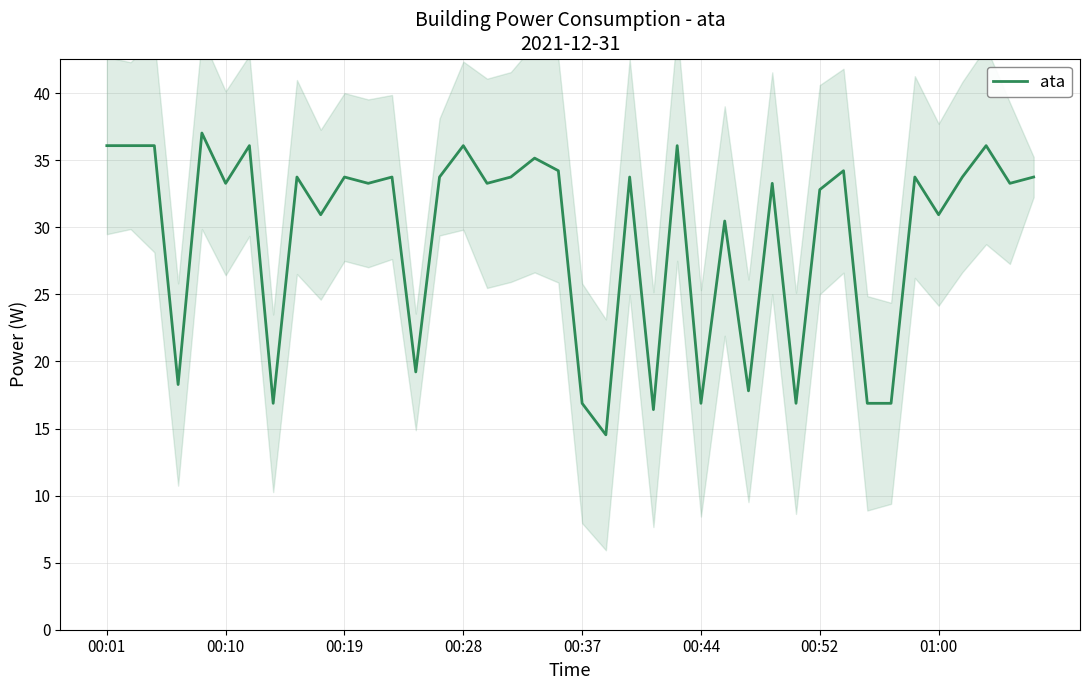

True or false: the data shows 35.2 at 18.

True